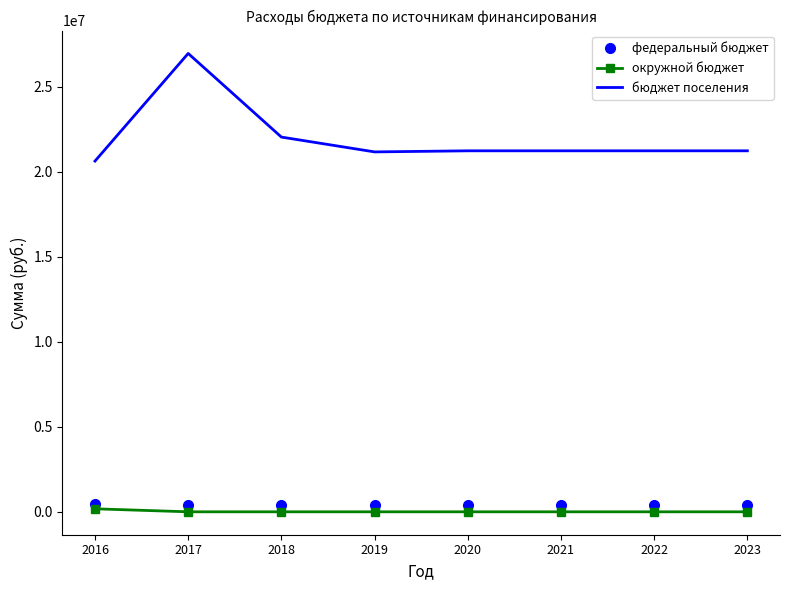

True or false: федеральный бюджет and бюджет поселения cross at least once.

False